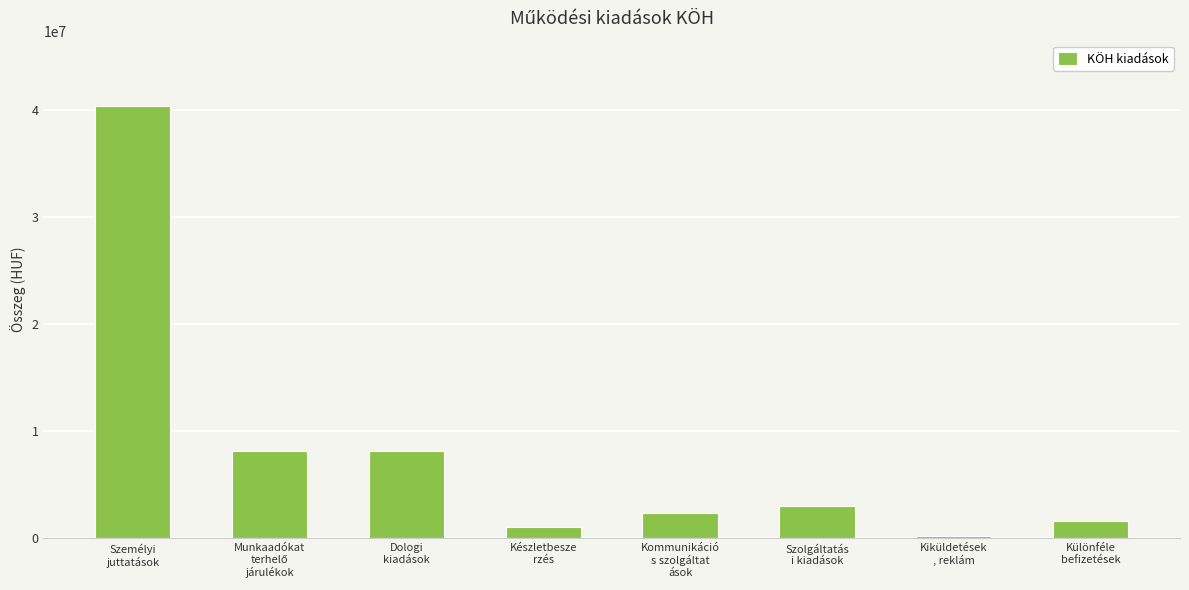

What is the greatest value displayed?

40377783